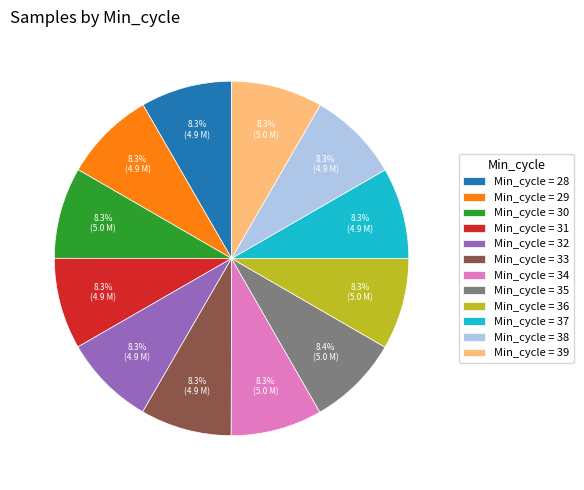

Does any single category account for the majority?

No